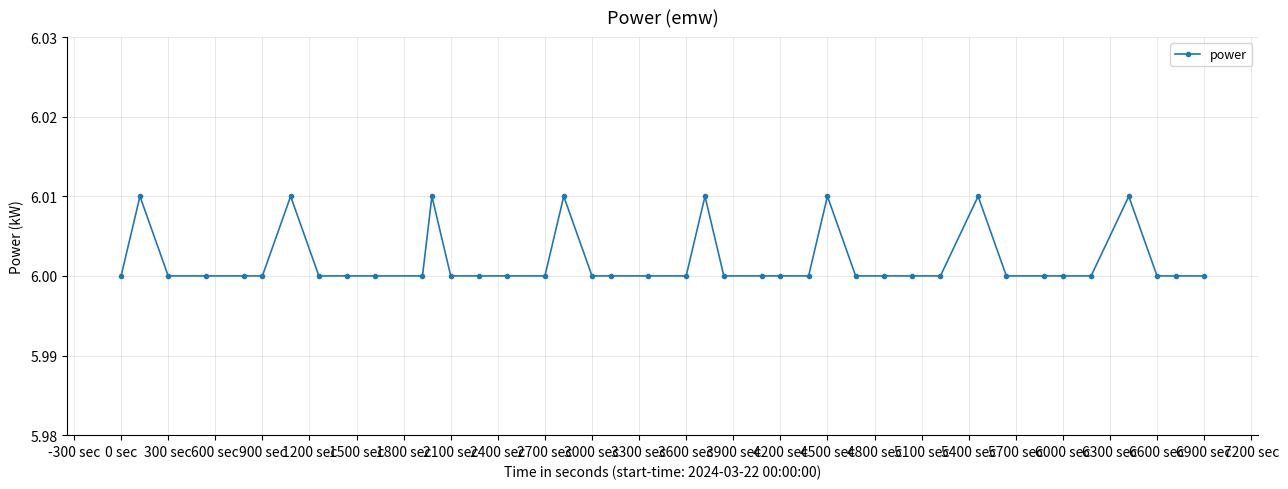

How many series are shown in this chart?

1